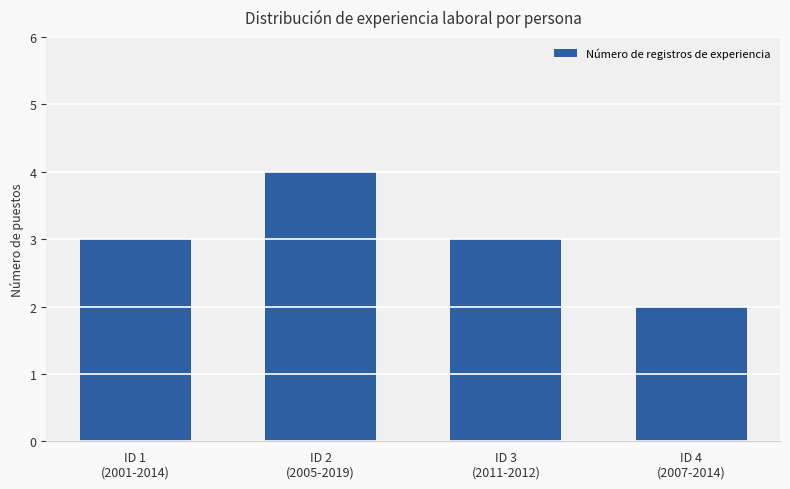

Is it true that the value at ID 2
(2005-2019) is 2?

False